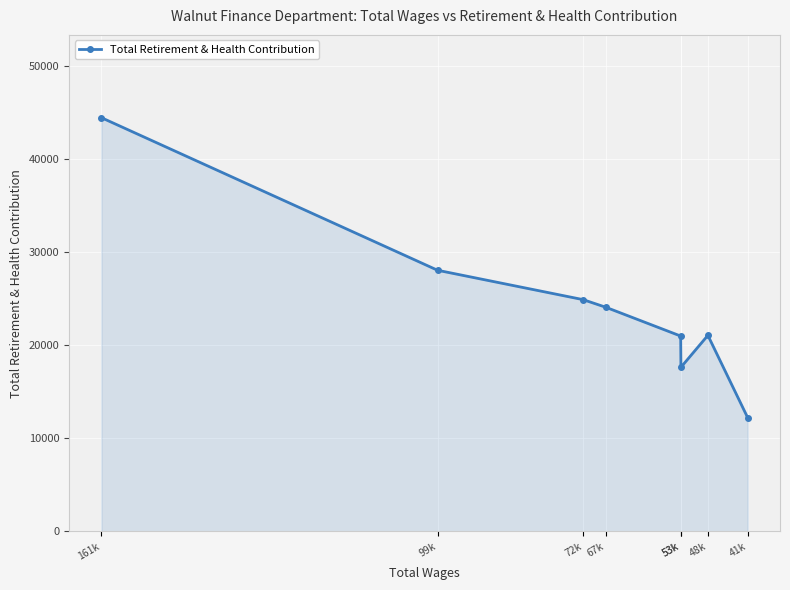

What is the greatest value displayed?

44488